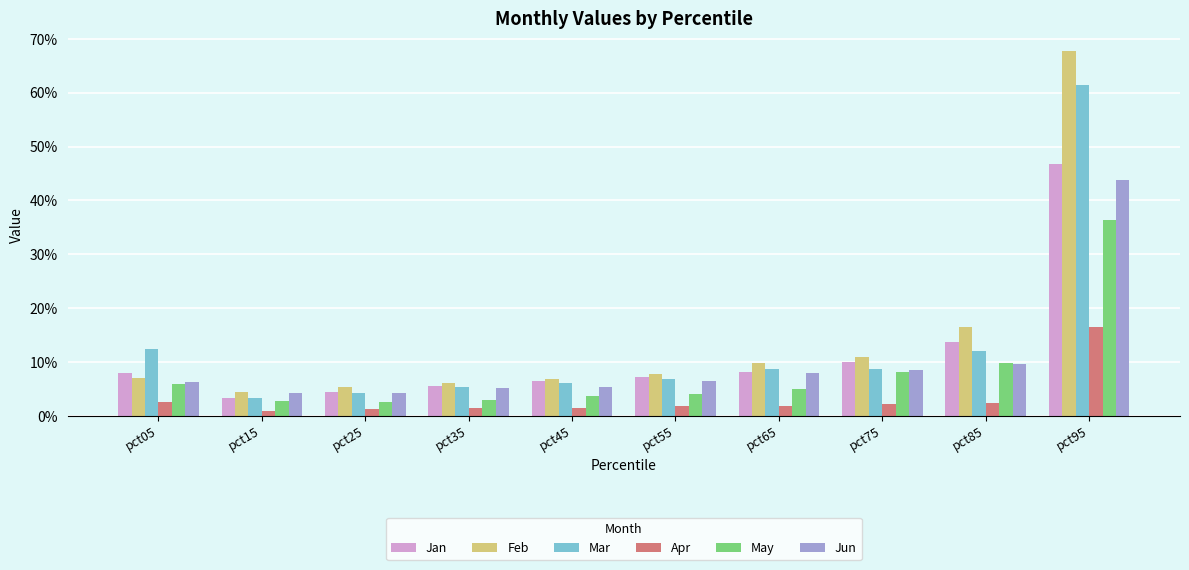

The Feb series shows 0.0 at pct35. True or false?

False